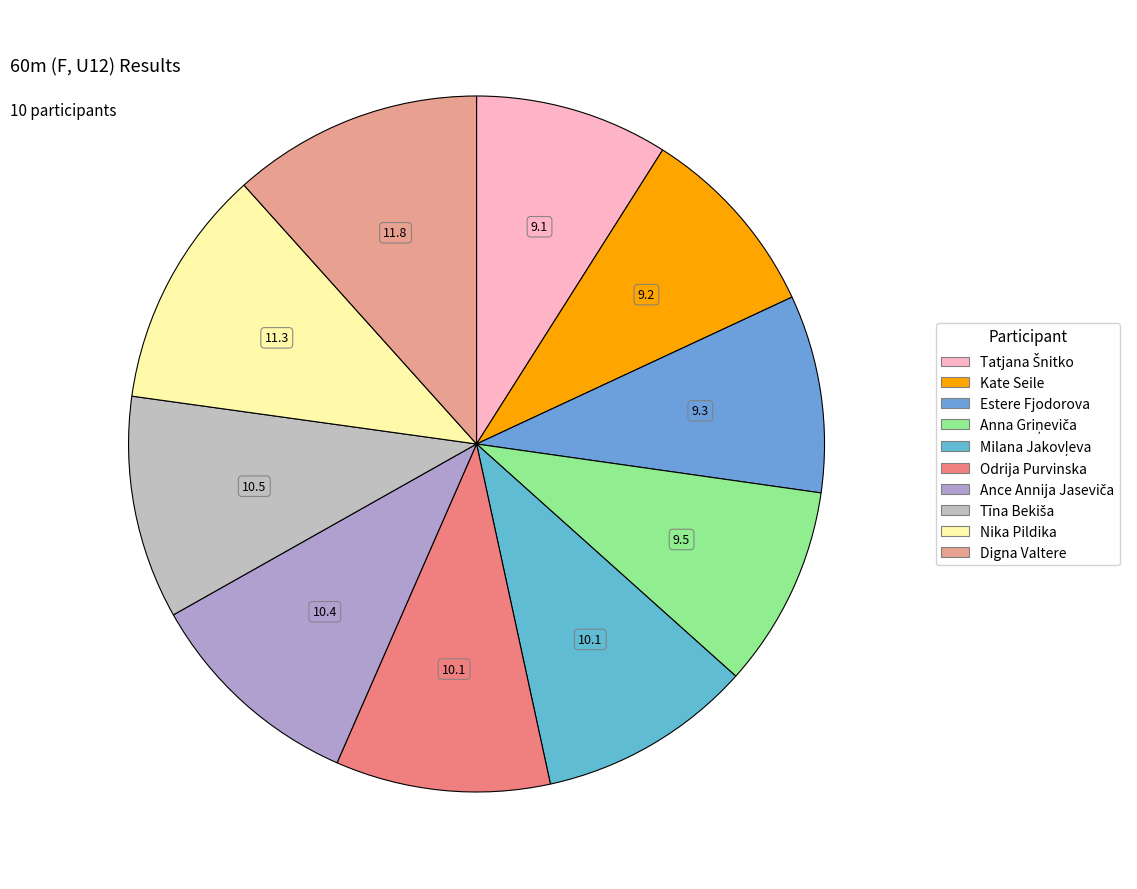

The Nika Pildika slice represents 23% of the pie. True or false?

False